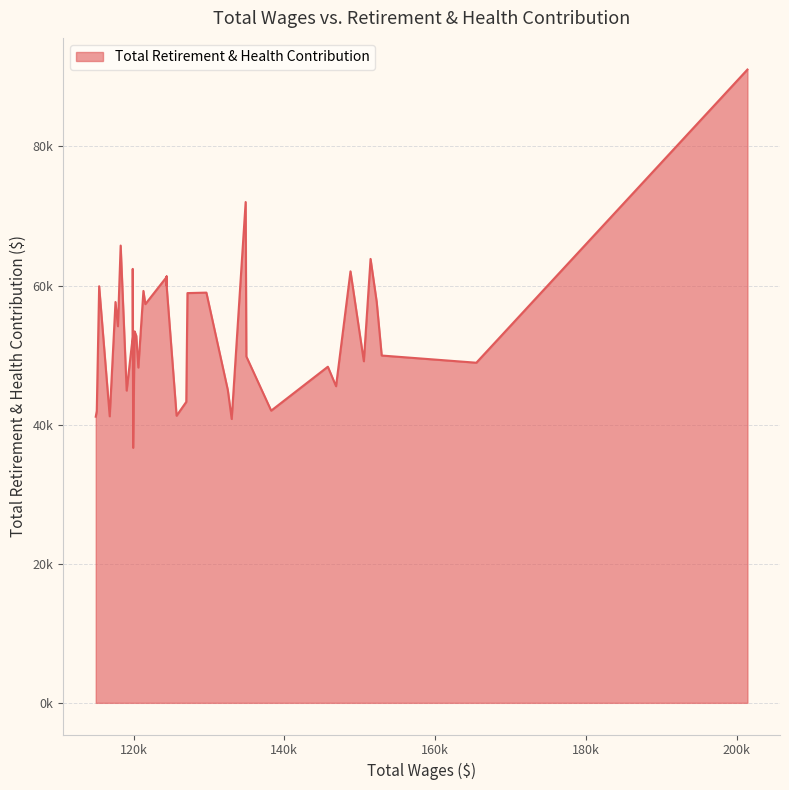

What is the difference between the values at 125697.77 and 118275.72?

24468.5